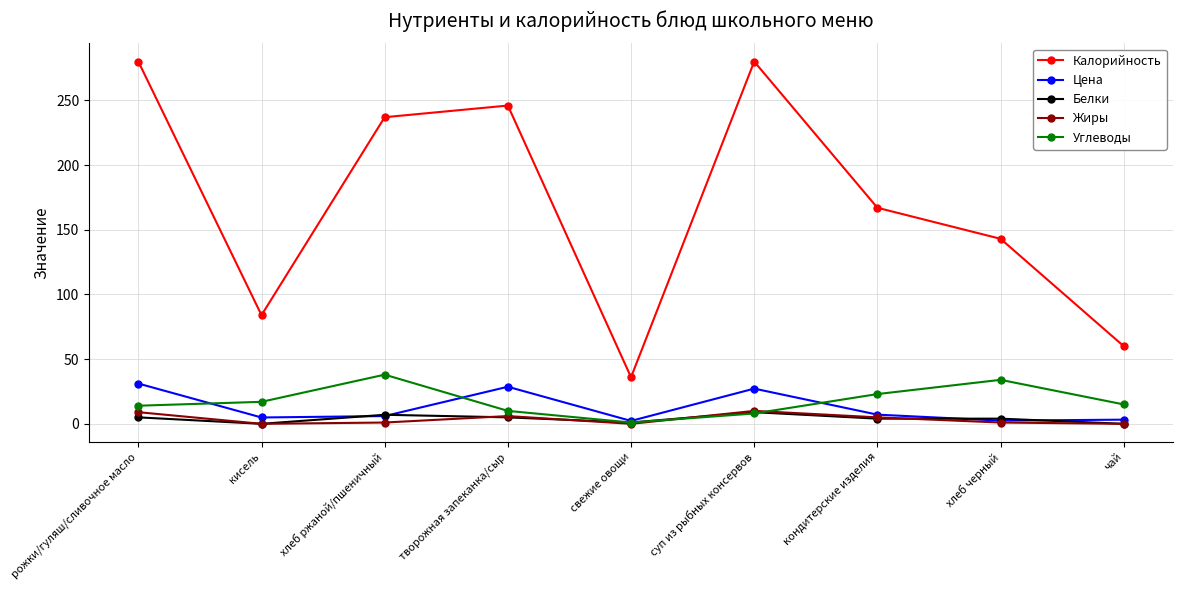

Does the chart have visible grid lines?

Yes